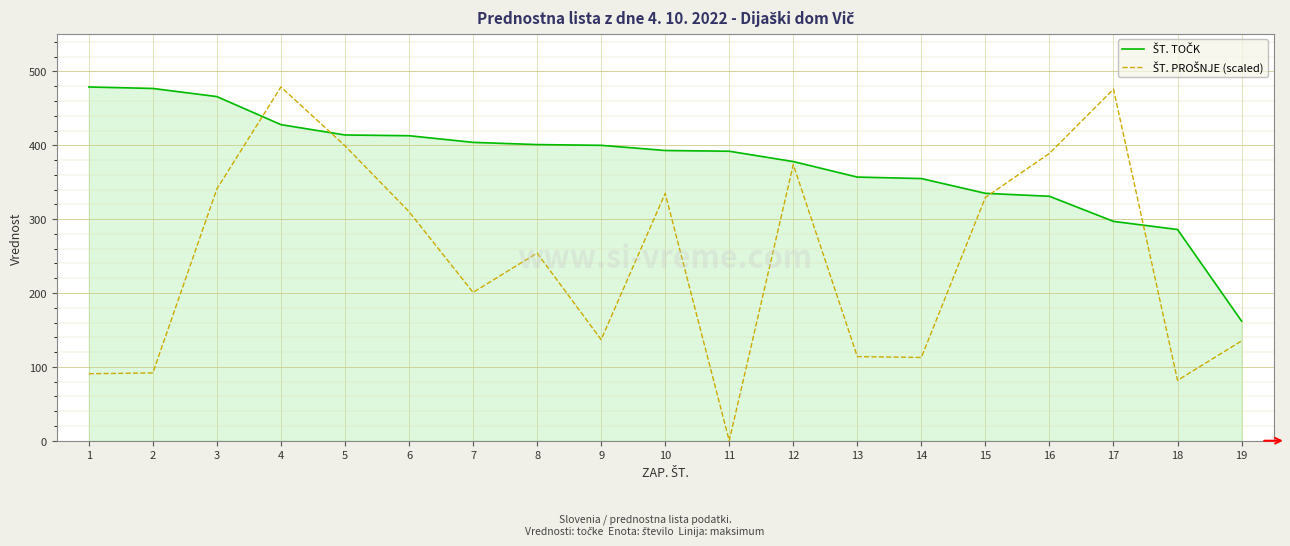

What is the total value across all series at 7?

604.9